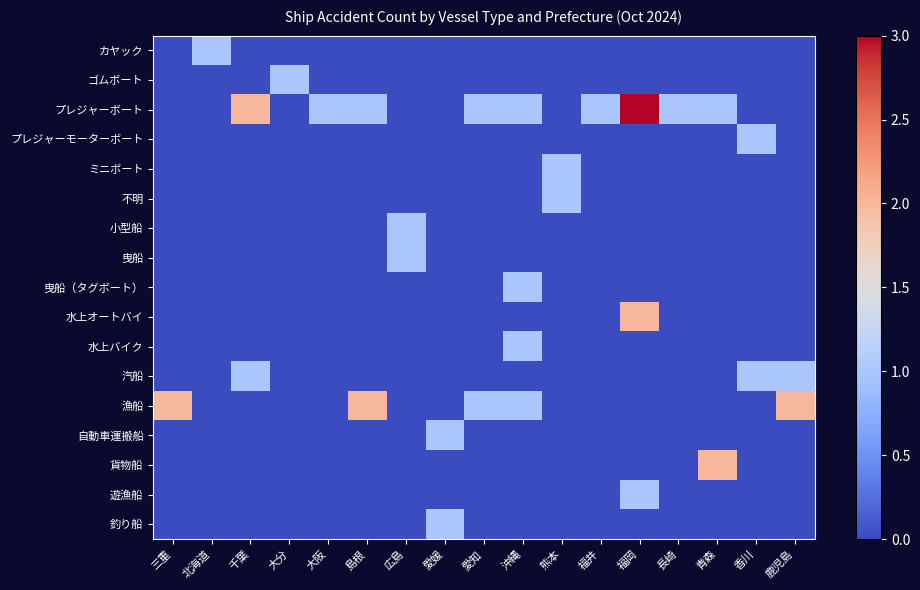

Which series changed the most between 三重 and 大分?

漁船